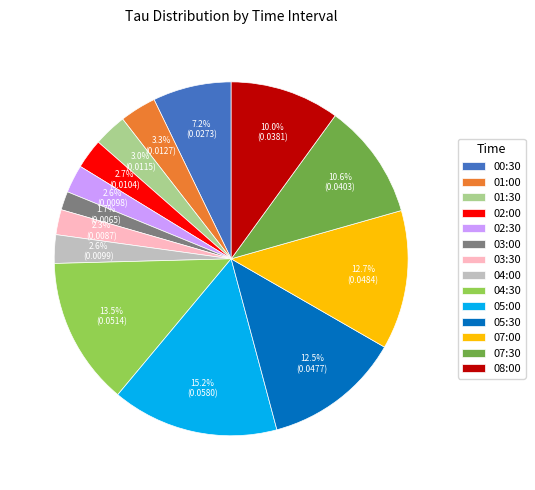

Does 05:30 account for over 50% of the chart?

No